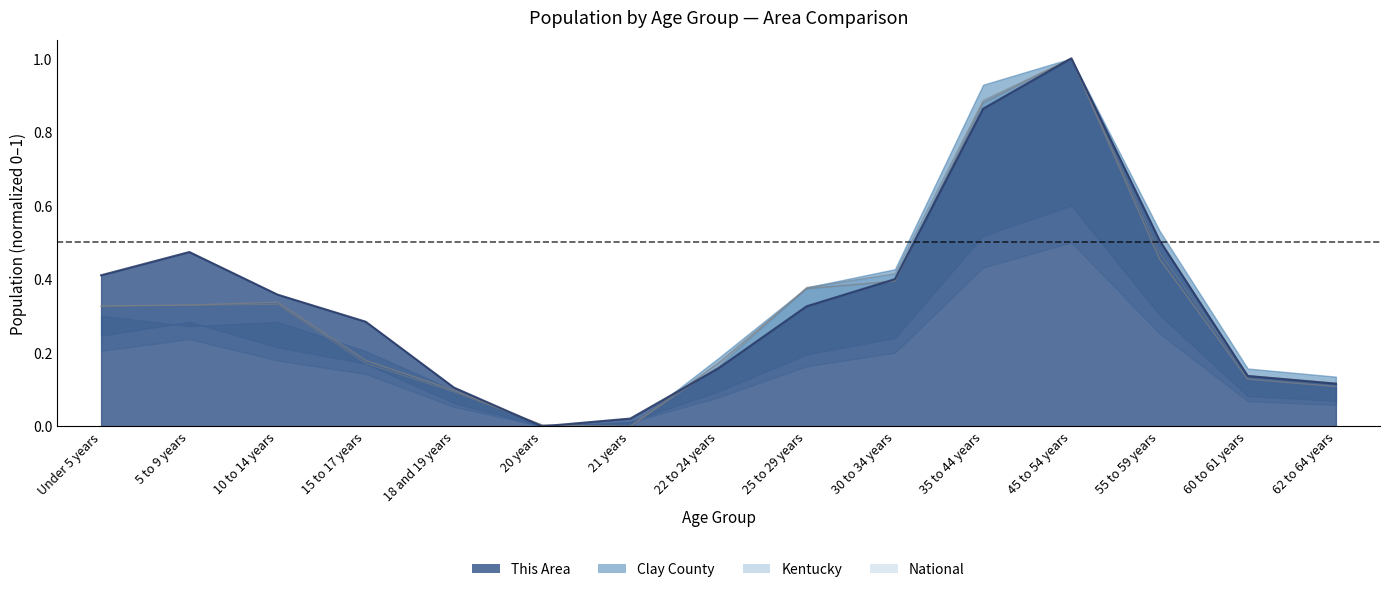

The value of Clay County at 20 years is 0.0. True or false?

True